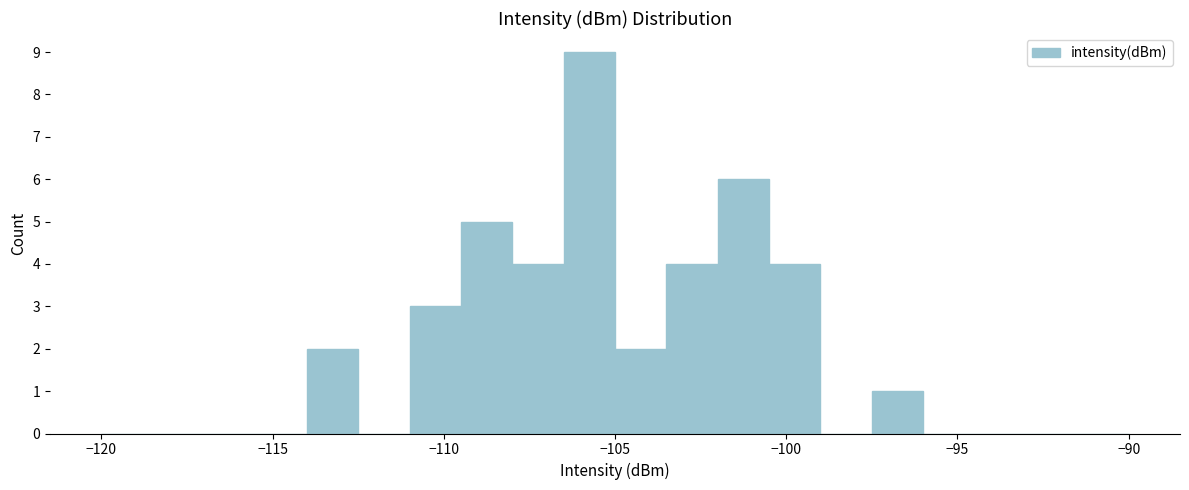

Around what value on the x-axis is the tallest bar? Give the approximate position of its centre, as read against the axis.

-105.5